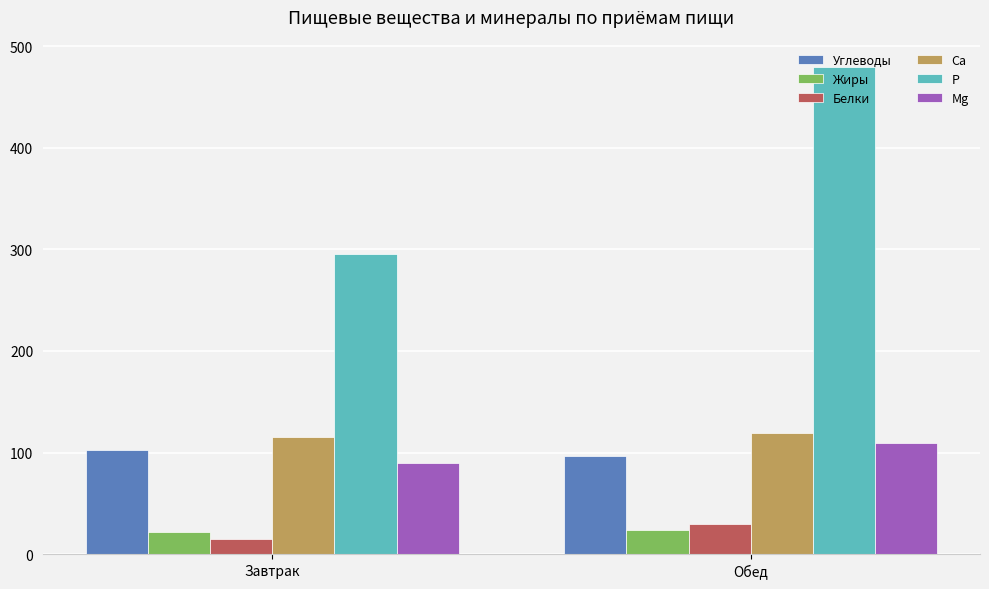

Rank the series by their maximum value, from highest to lowest.

P, Ca, Mg, Углеводы, Белки, Жиры